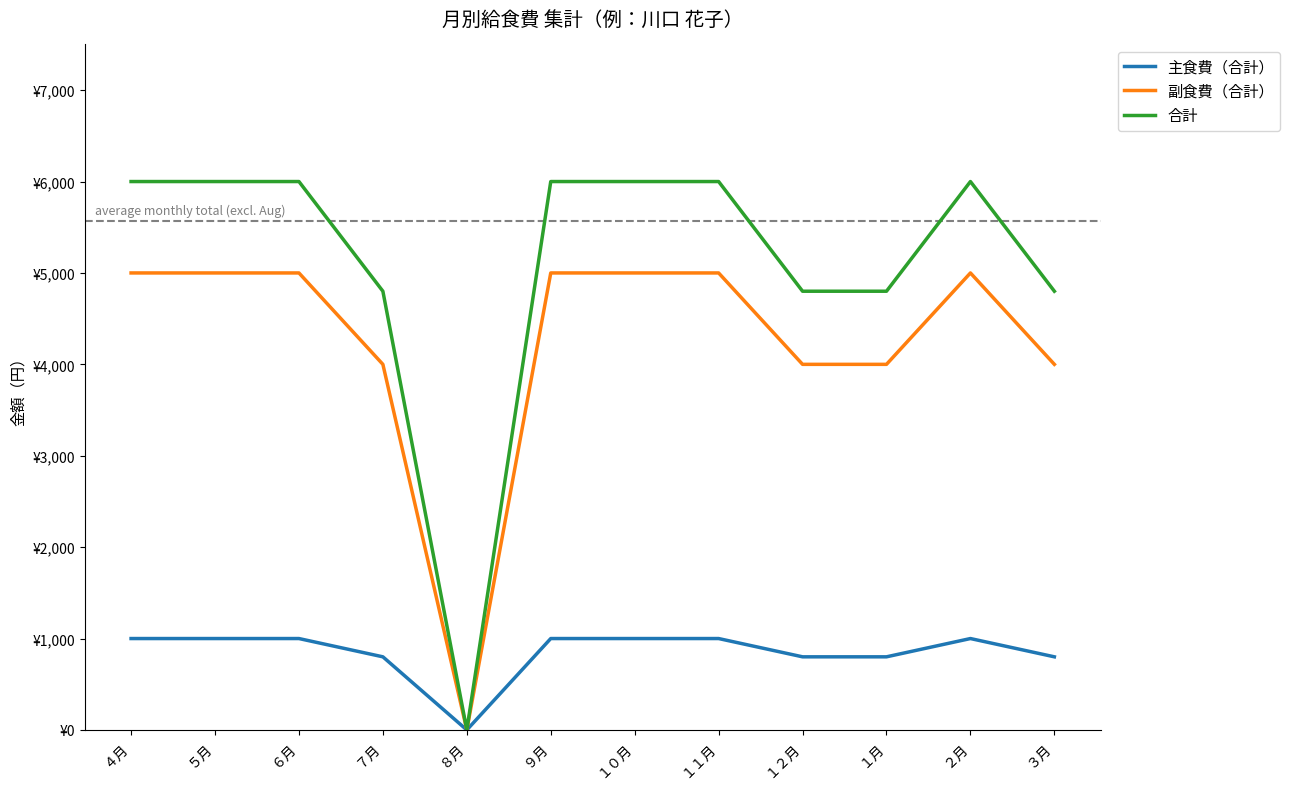

True or false: 副食費（合計） and 主食費（合計） intersect in this chart.

False